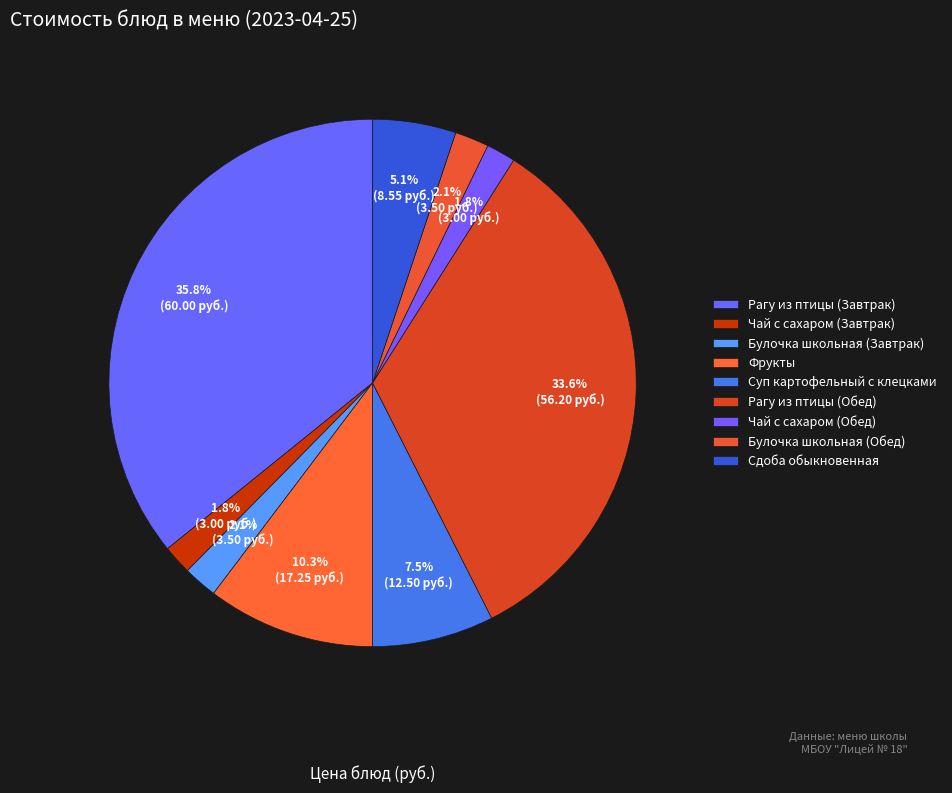

How many slices are in this pie chart?

9